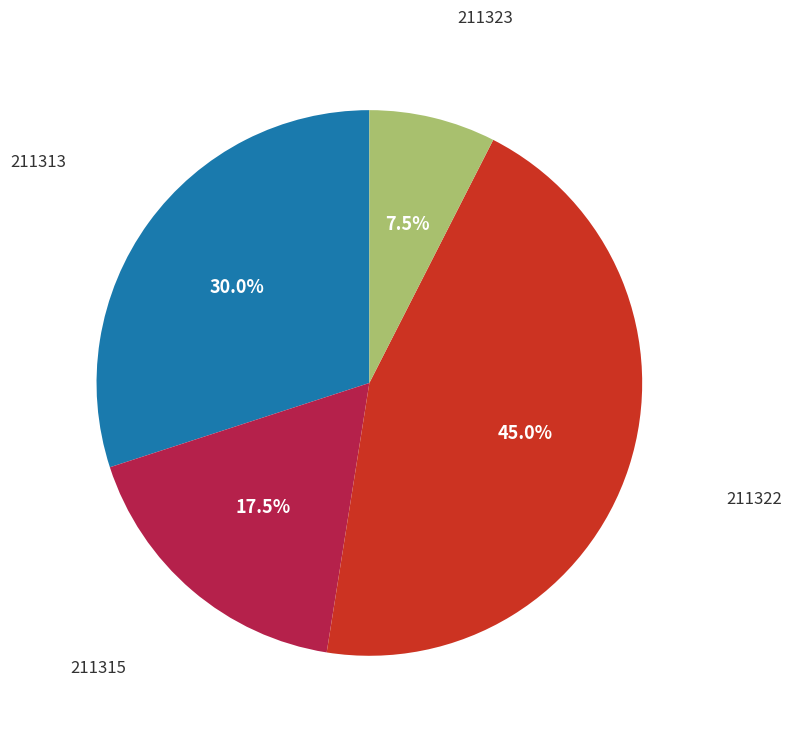

Is there any slice that represents more than half of the pie?

No